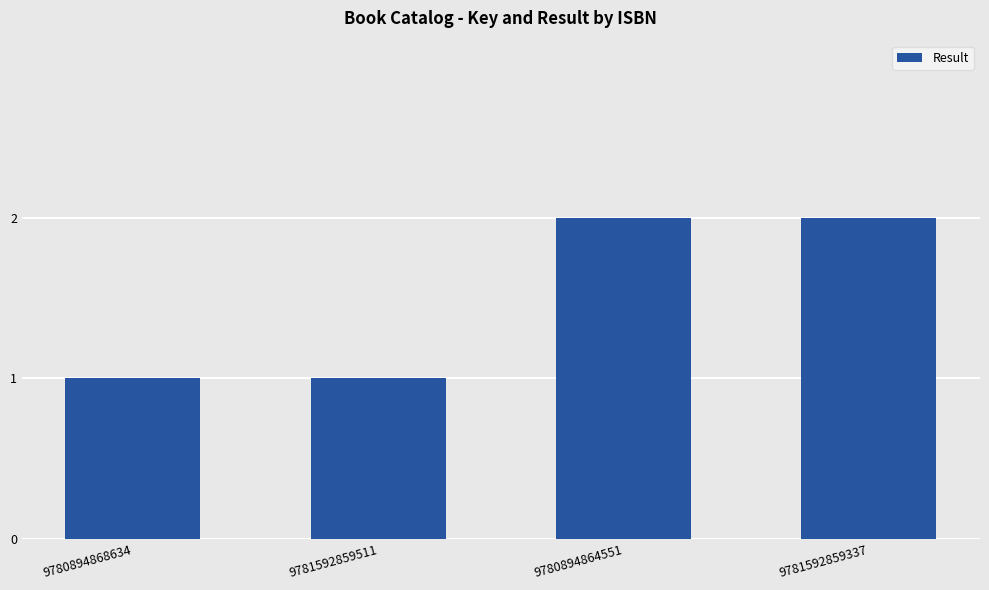

Reading left to right, what are all the values shown in this chart?

9780894868634=1	9781592859511=1	9780894864551=2	9781592859337=2